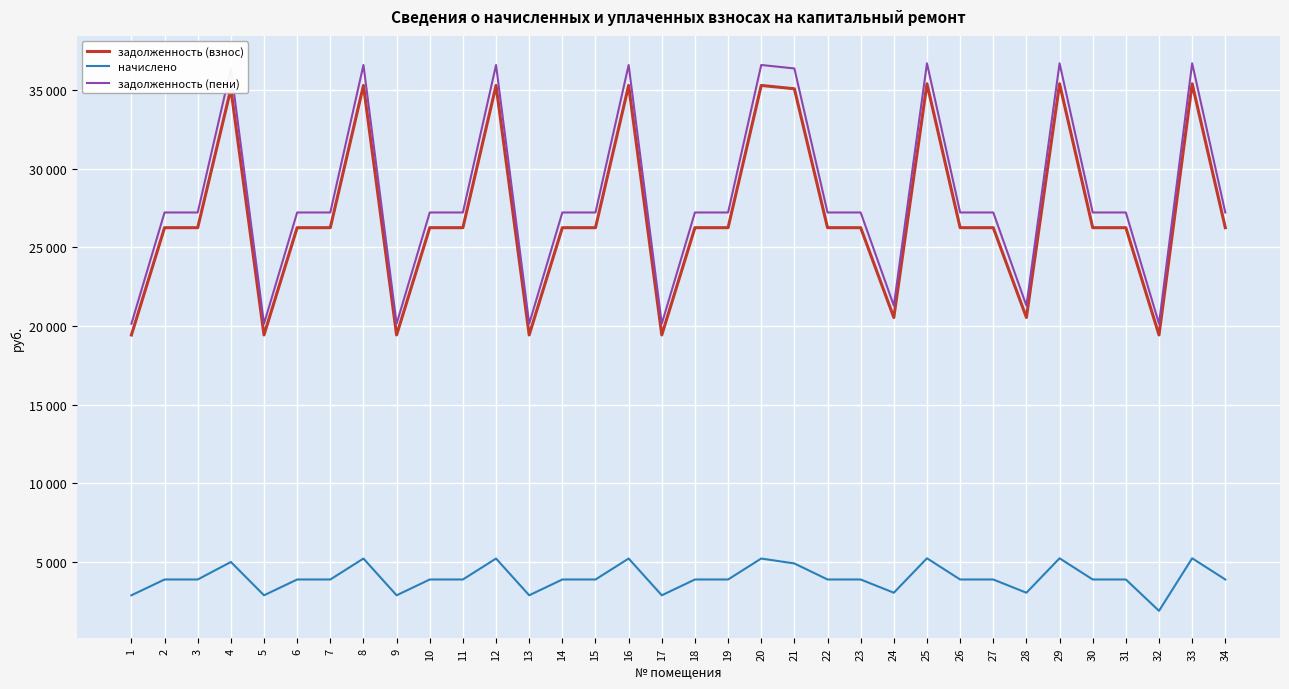

The value of начислено at 17 is 4261.1. True or false?

False